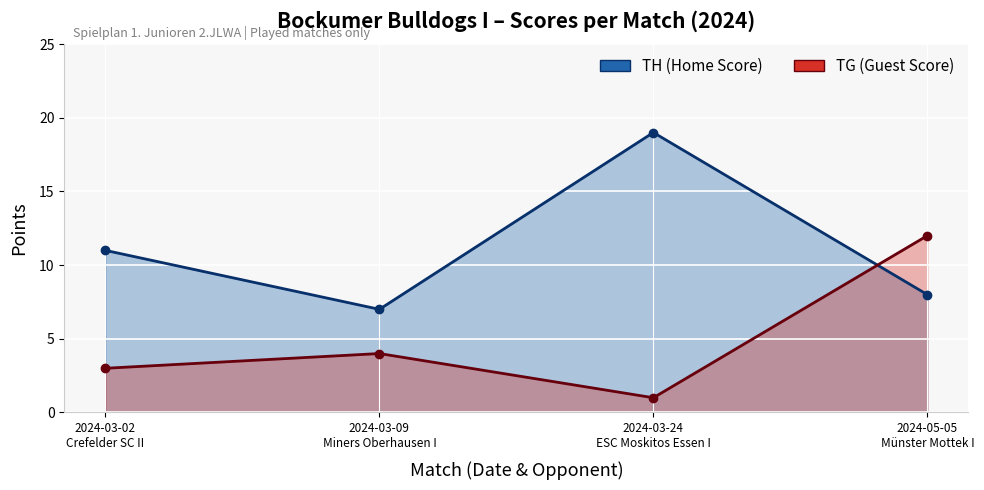

What is the difference between the maximum and minimum values in the TH (Home Score) series?

12